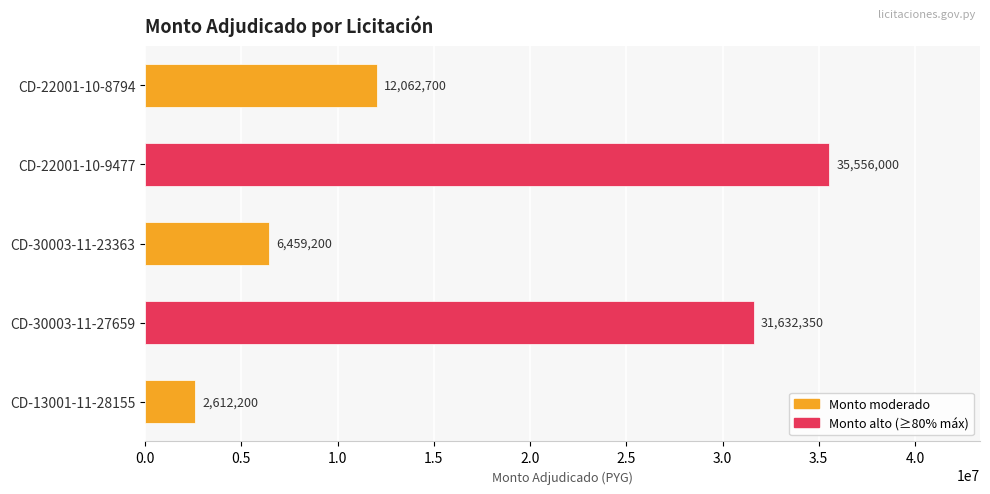

What is the difference between the maximum and minimum values?

32943800